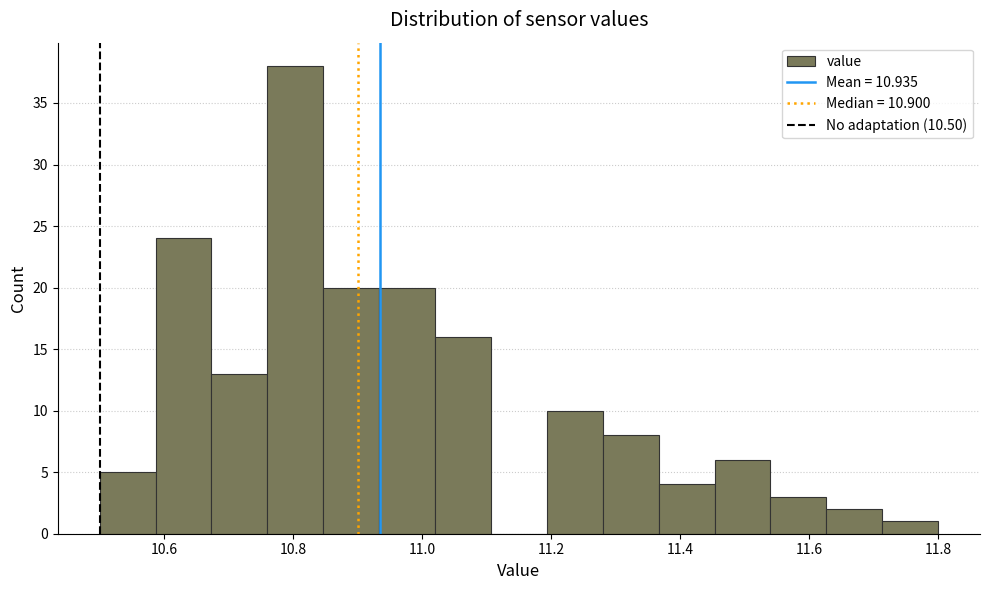

Reading left to right, list every bar in this chart as the range it spans on the x-axis followed by its height. Neither the bar edges nor the heights are printed on the chart, so give them approximately, as read against the axes.

10.50 to 10.58: 5
10.58 to 10.68: 24
10.68 to 10.76: 13
10.76 to 10.84: 38
10.84 to 10.94: 20
10.94 to 11.02: 20
11.02 to 11.10: 16
11.10 to 11.20: 0
11.20 to 11.28: 10
11.28 to 11.36: 8
11.36 to 11.46: 4
11.46 to 11.54: 6
11.54 to 11.62: 3
11.62 to 11.72: 2
11.72 to 11.80: 1